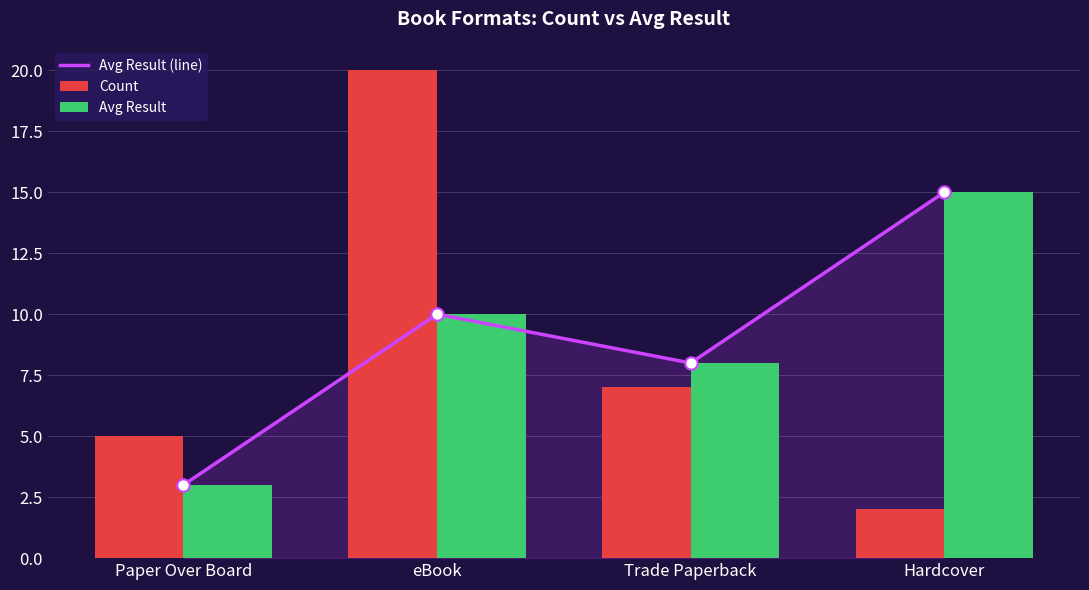

At which category is the sum across all series the highest?

eBook